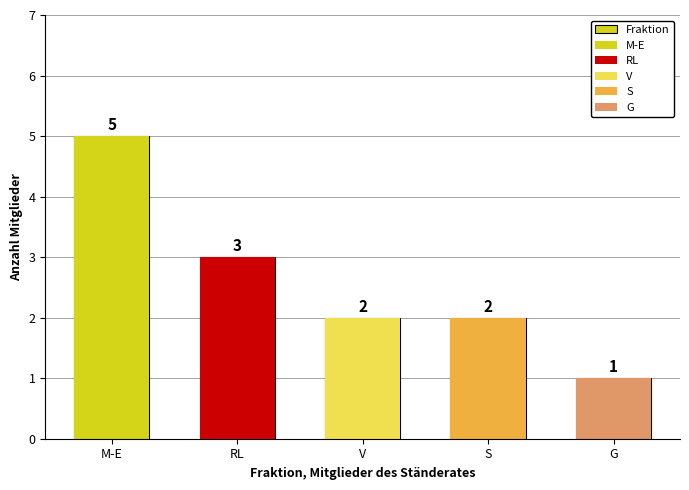

Rank the categories by value from highest to lowest.

M-E, RL, V, S, G